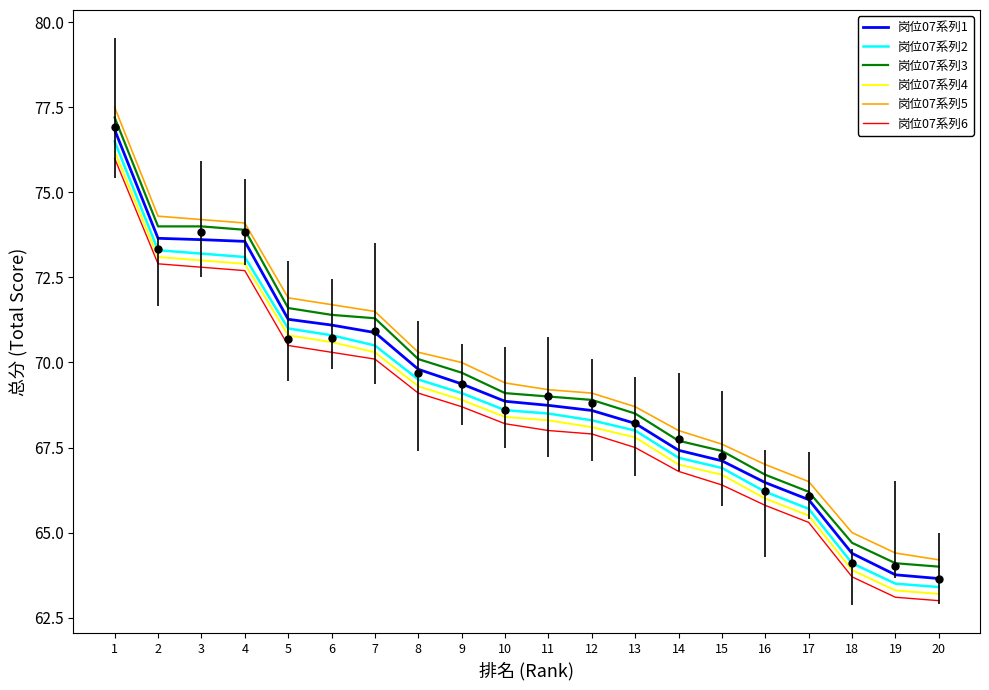

True or false: 岗位07系列4 and 岗位07系列5 cross at least once.

False